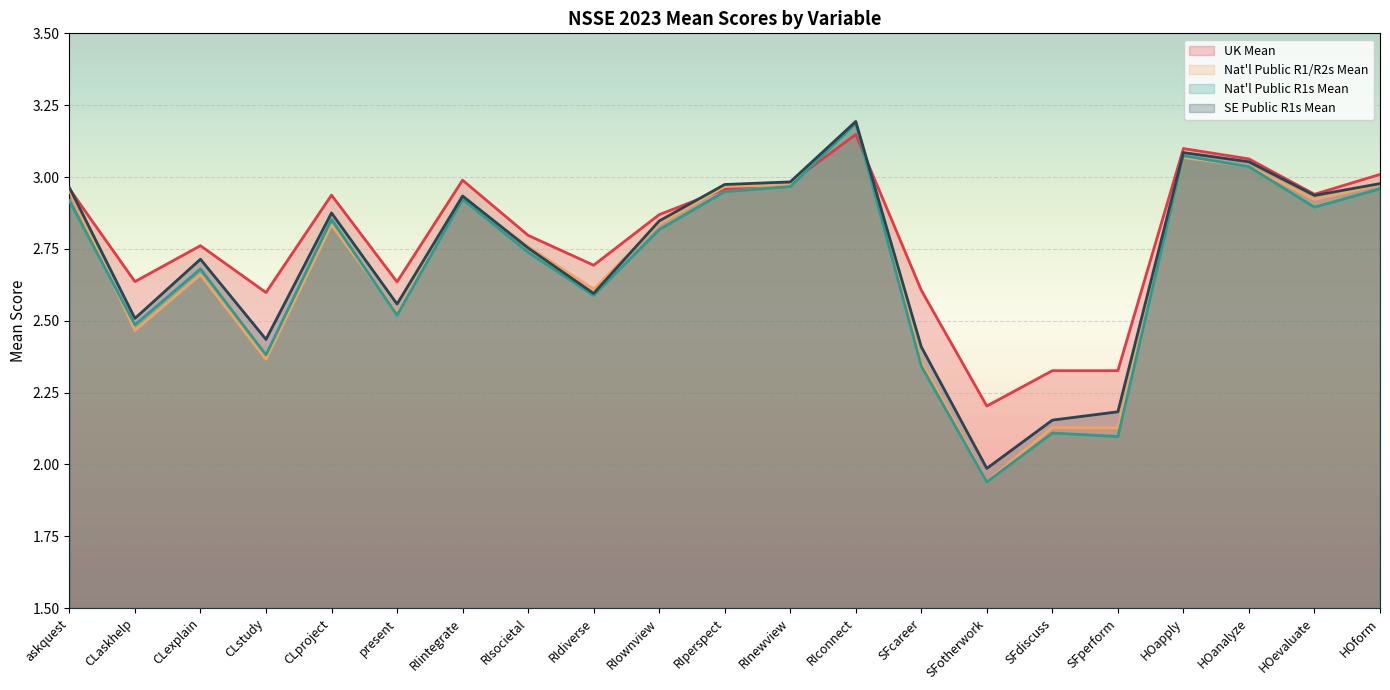

Where is Nat'l Public R1s Mean nearest to the value 2?

SFotherwork